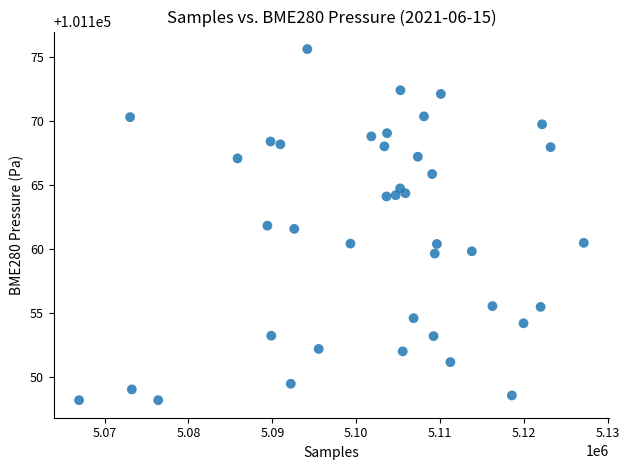

What is the range of Y values (max minus min)?

27.4